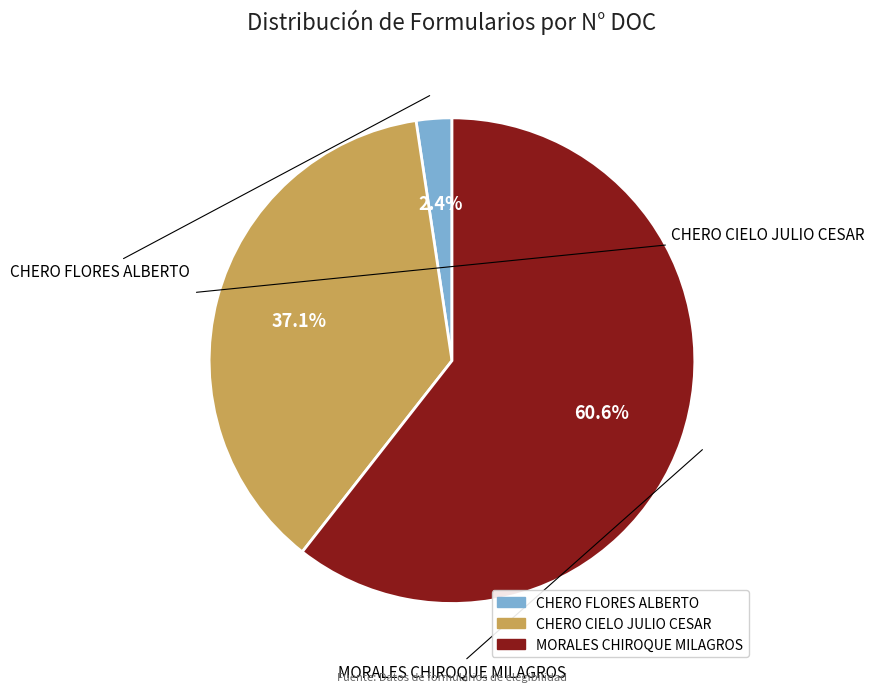

Does CHERO CIELO JULIO CESAR account for over 50% of the chart?

No